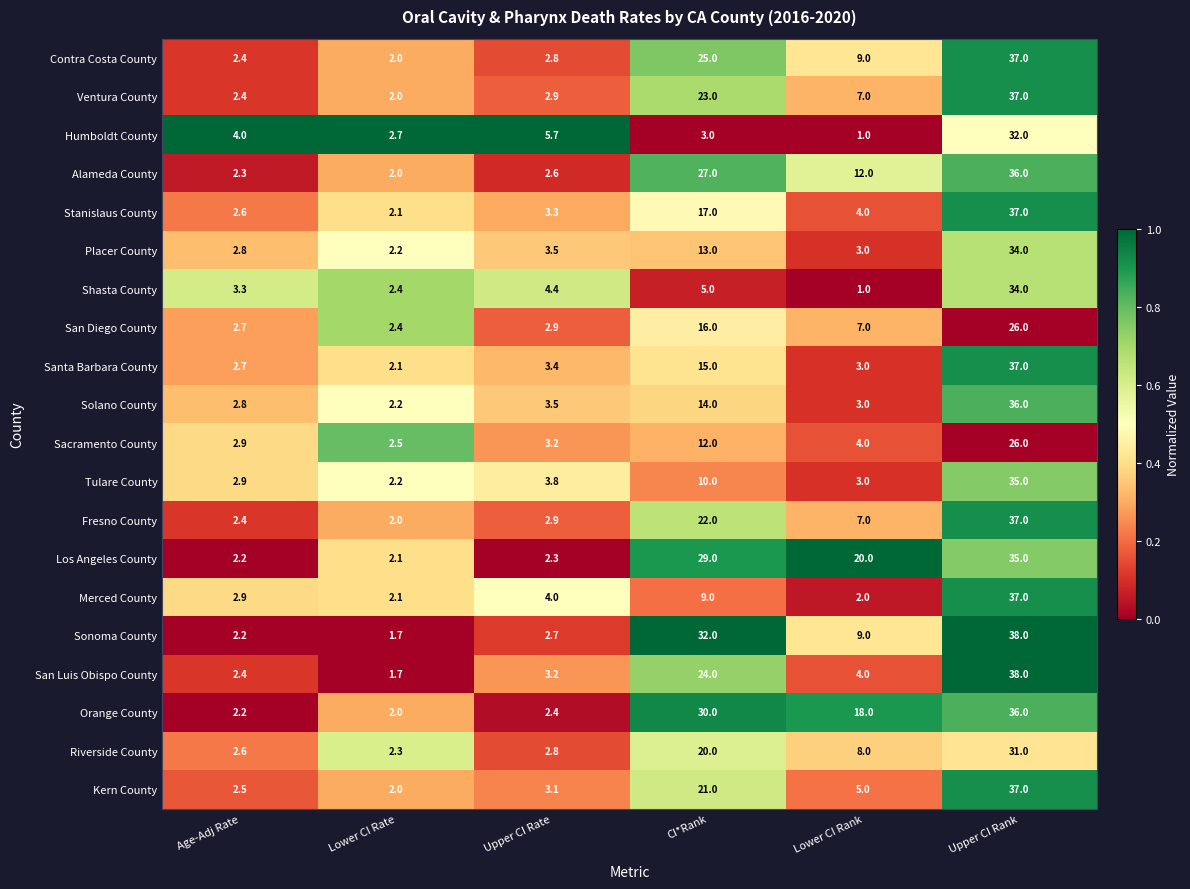

At which category is the sum across all series the highest?

Upper CI Rank